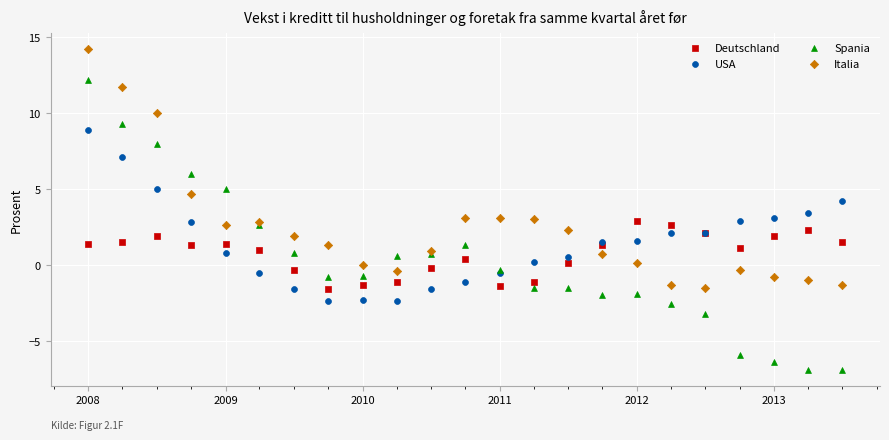

Which series contains the highest Y value?

Italia